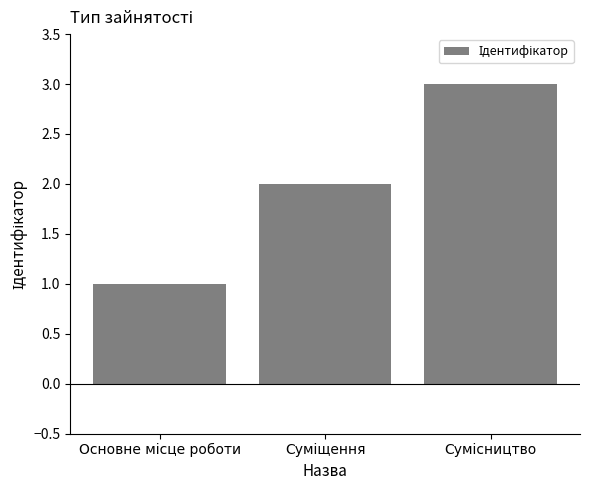

Does the chart contain any negative values?

No